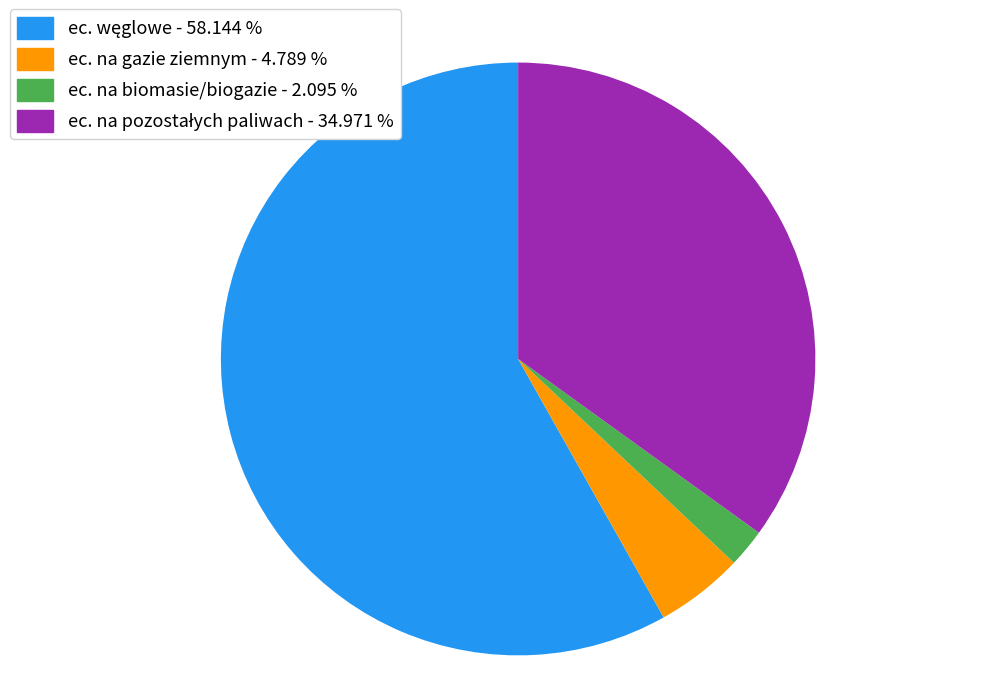

Combined, do ec. na gazie ziemnym and ec. na biomasie/biogazie account for over 50%?

No